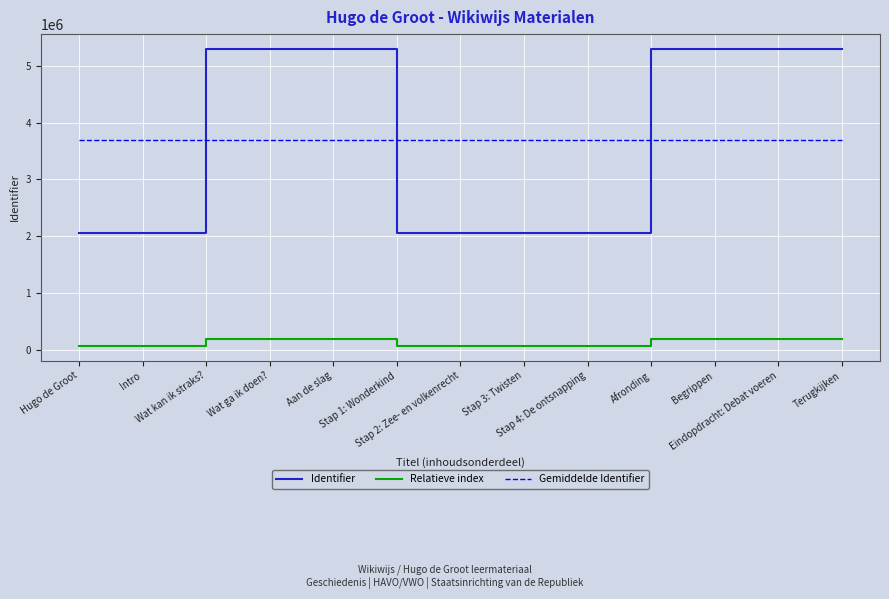

Which series ends up on top after the final intersection of Identifier and Gemiddelde Identifier?

Identifier